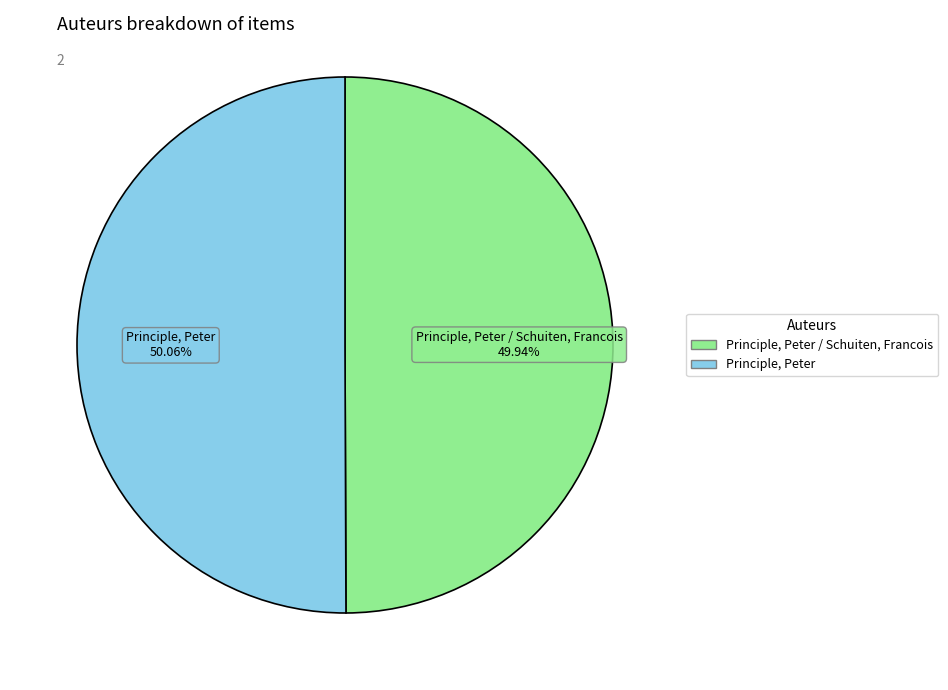

Is there a majority slice in this chart?

Yes